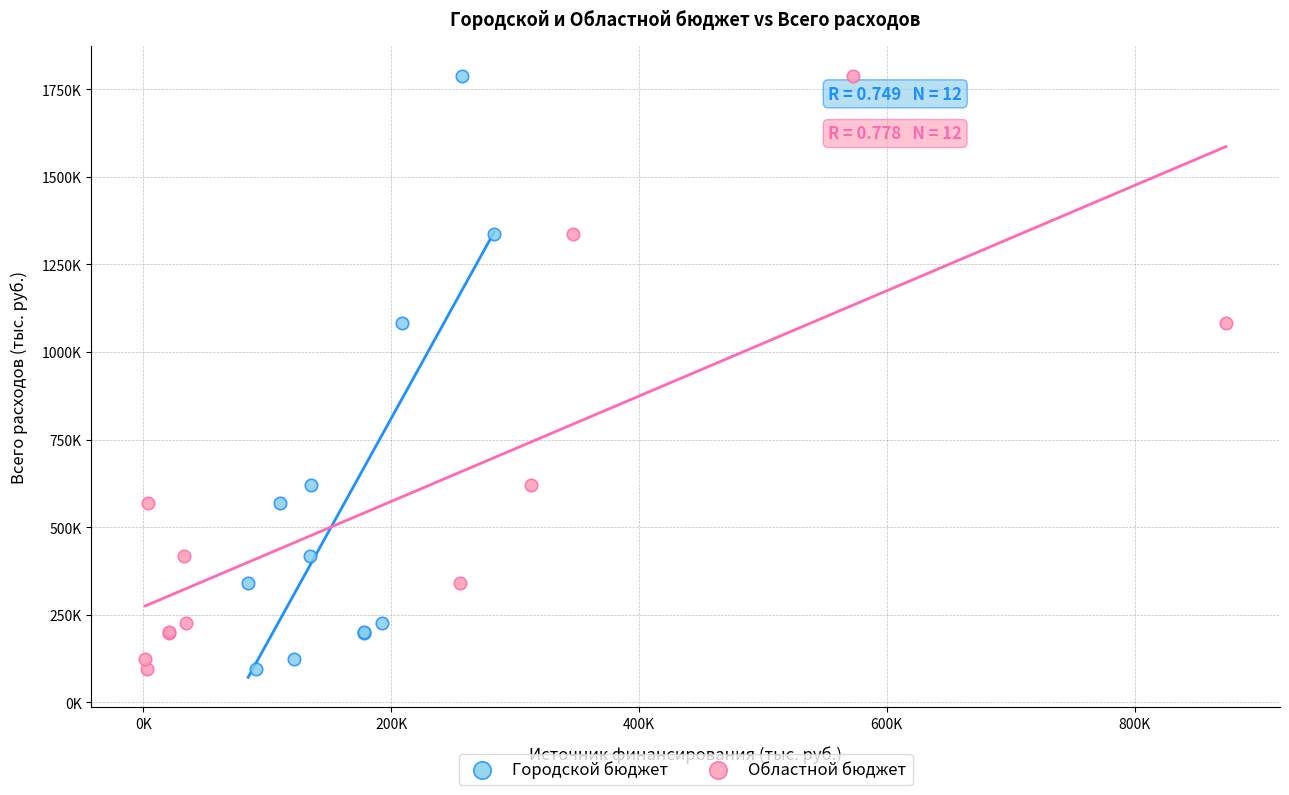

What are all the series names shown in the legend?

Городской бюджет, Областной бюджет